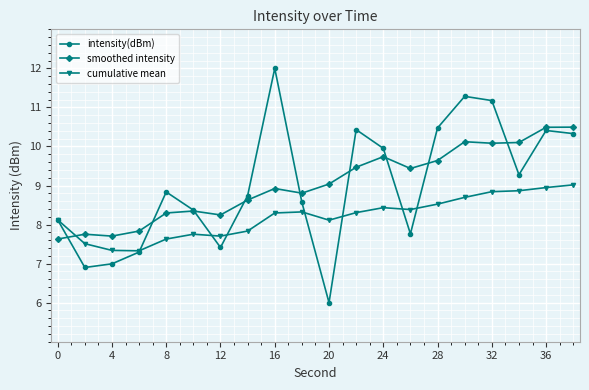

True or false: smoothed intensity has more than 1 points higher than both neighbors.

True